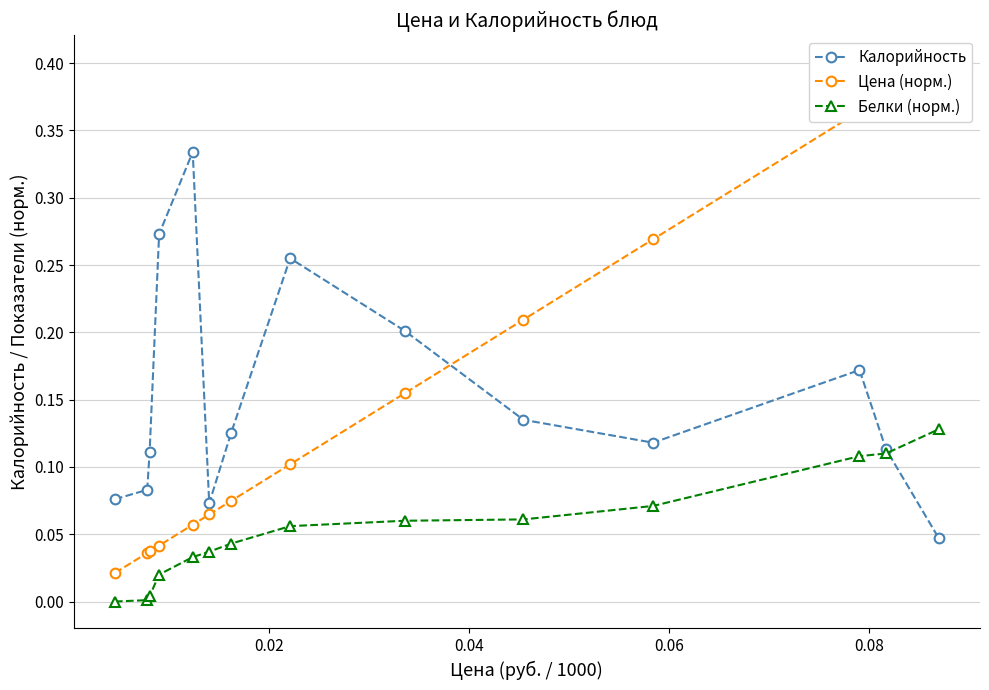

What is the sum of all Цена (норм.) values?

2.2